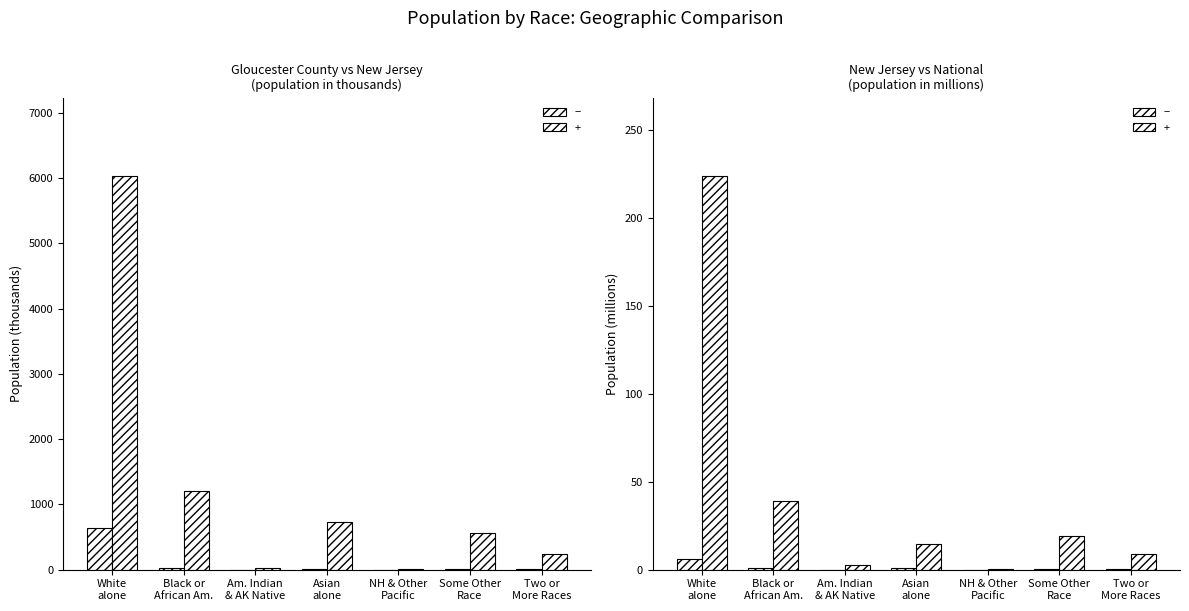

What is the difference between the maximum and minimum values?

6.0